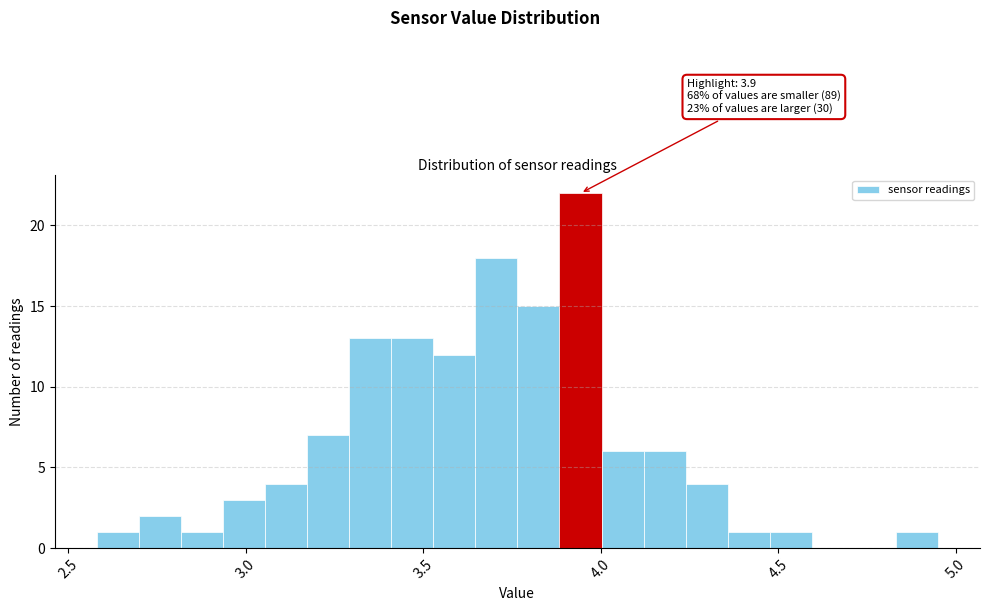

Read against the x-axis, roughly where is the centre of the tallest bar?

3.95